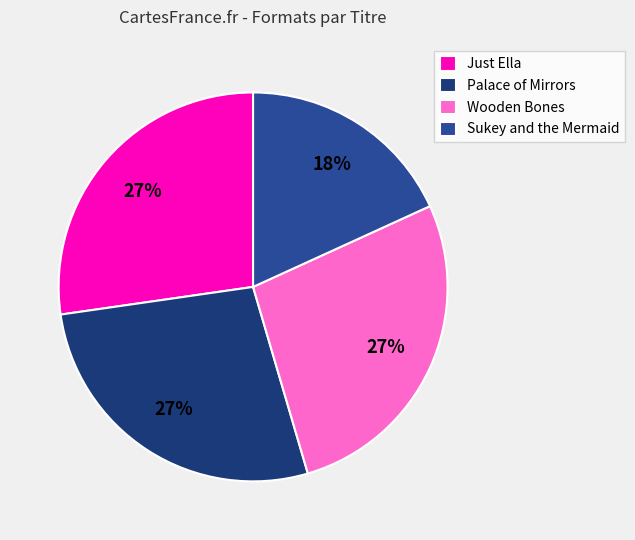

To the nearest percent, what is the average slice percentage?

25%